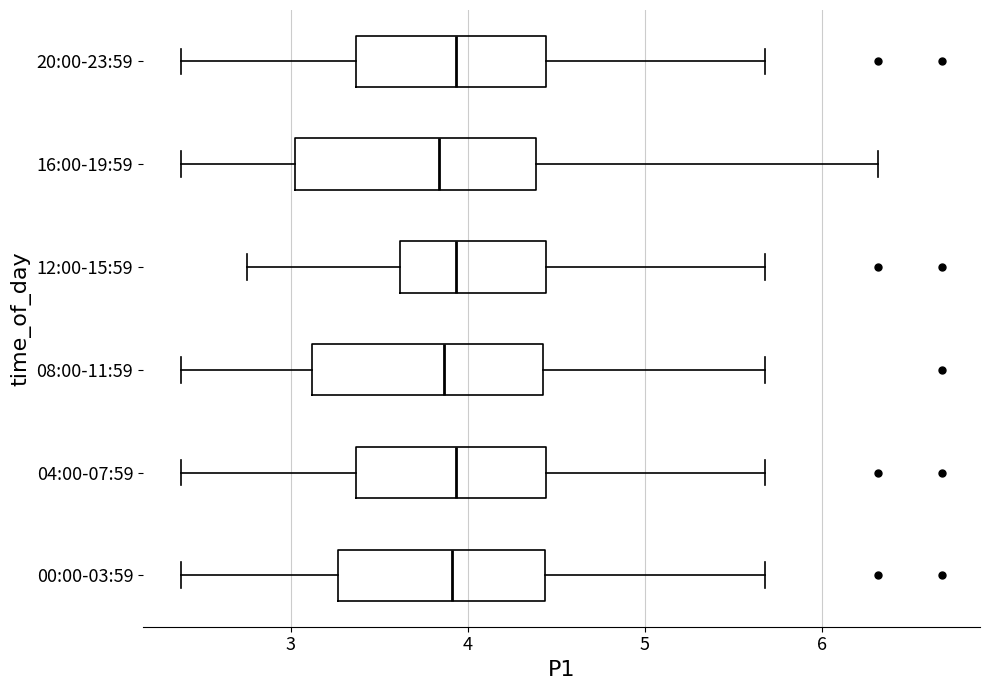

Reading bottom to top, read every box against the x-axis: the position of its median line, the range the box covers, and the ends of its whiskers. The values are not printed on the chart, so give them approximately, as read against the axis.

00:00-03:59: median 3.9, box 3.3 to 4.4, whiskers 2.4 to 5.7
04:00-07:59: median 3.9, box 3.4 to 4.4, whiskers 2.4 to 5.7
08:00-11:59: median 3.9, box 3.1 to 4.4, whiskers 2.4 to 5.7
12:00-15:59: median 3.9, box 3.6 to 4.4, whiskers 2.8 to 5.7
16:00-19:59: median 3.8, box 3.0 to 4.4, whiskers 2.4 to 6.3
20:00-23:59: median 3.9, box 3.4 to 4.4, whiskers 2.4 to 5.7